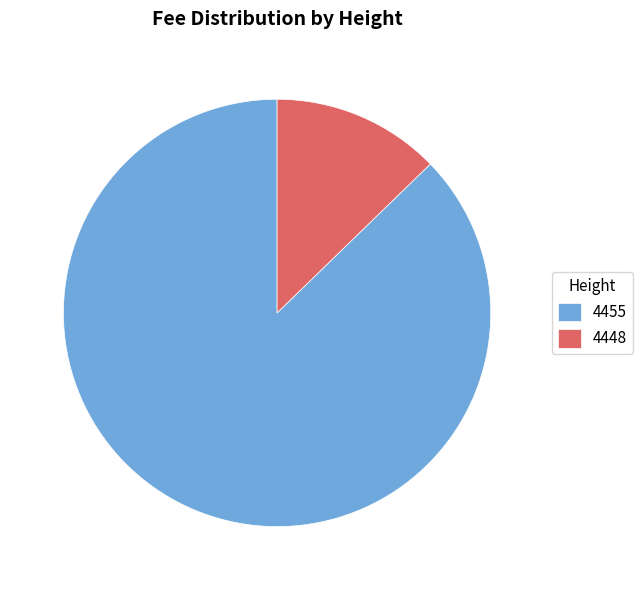

Which slice is the smallest?

4448